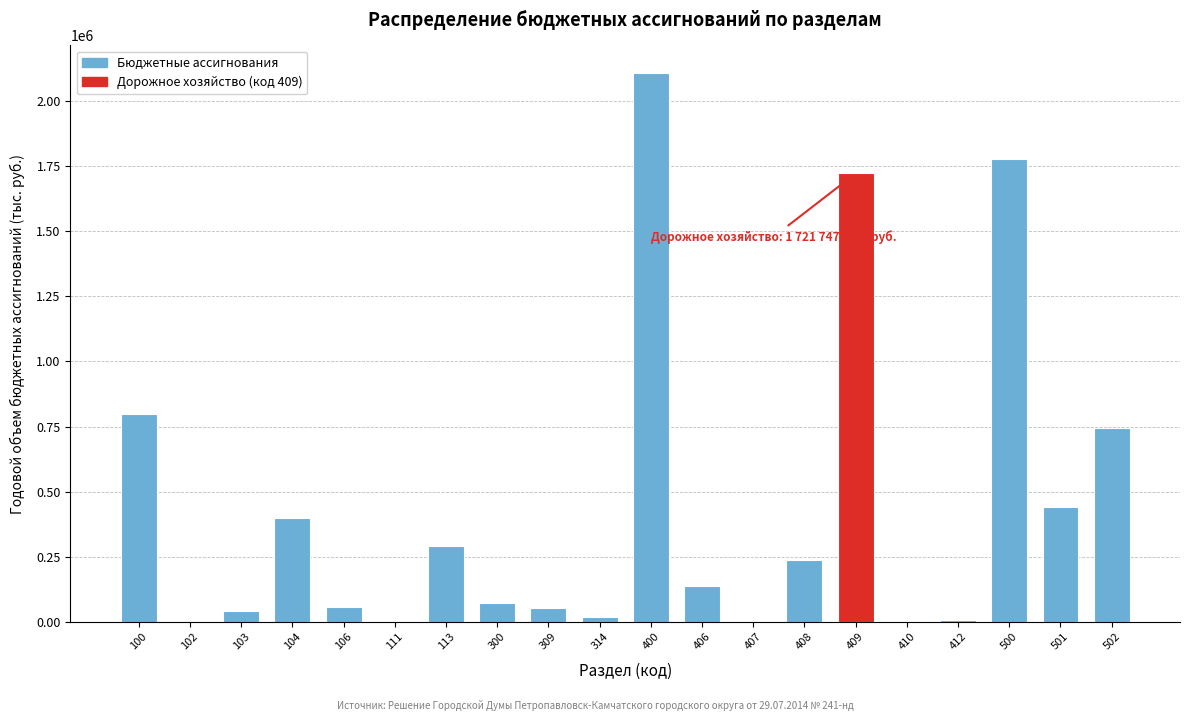

Is it true that the value at 106 is 56010.7?

True